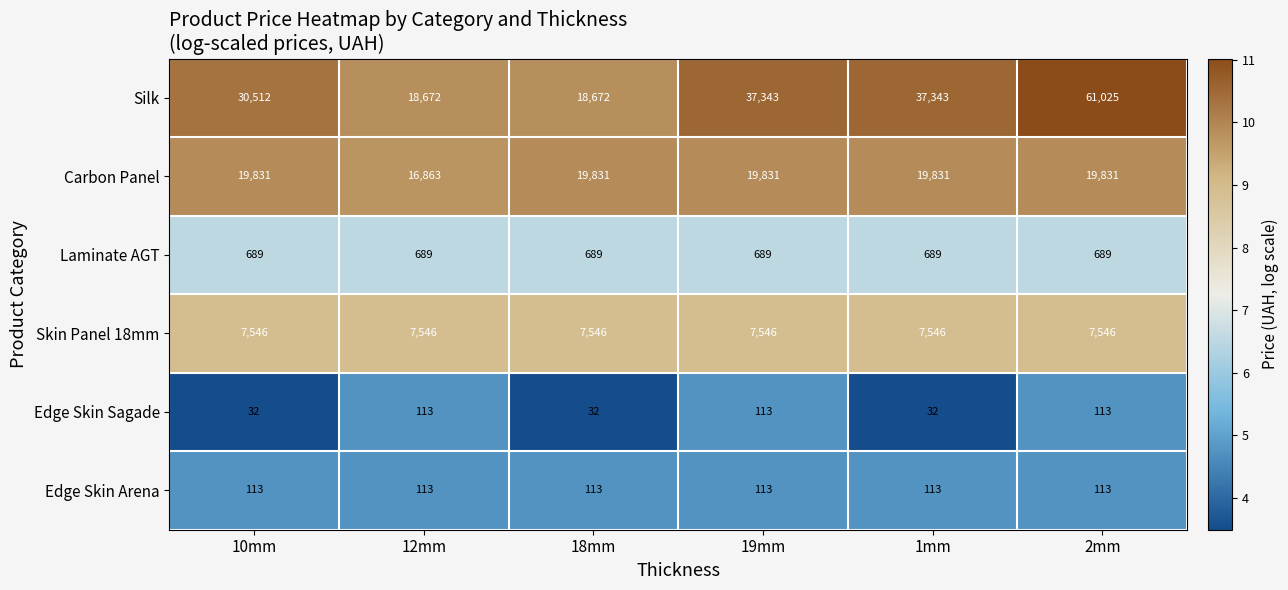

Which series has the widest spread of values?

Silk